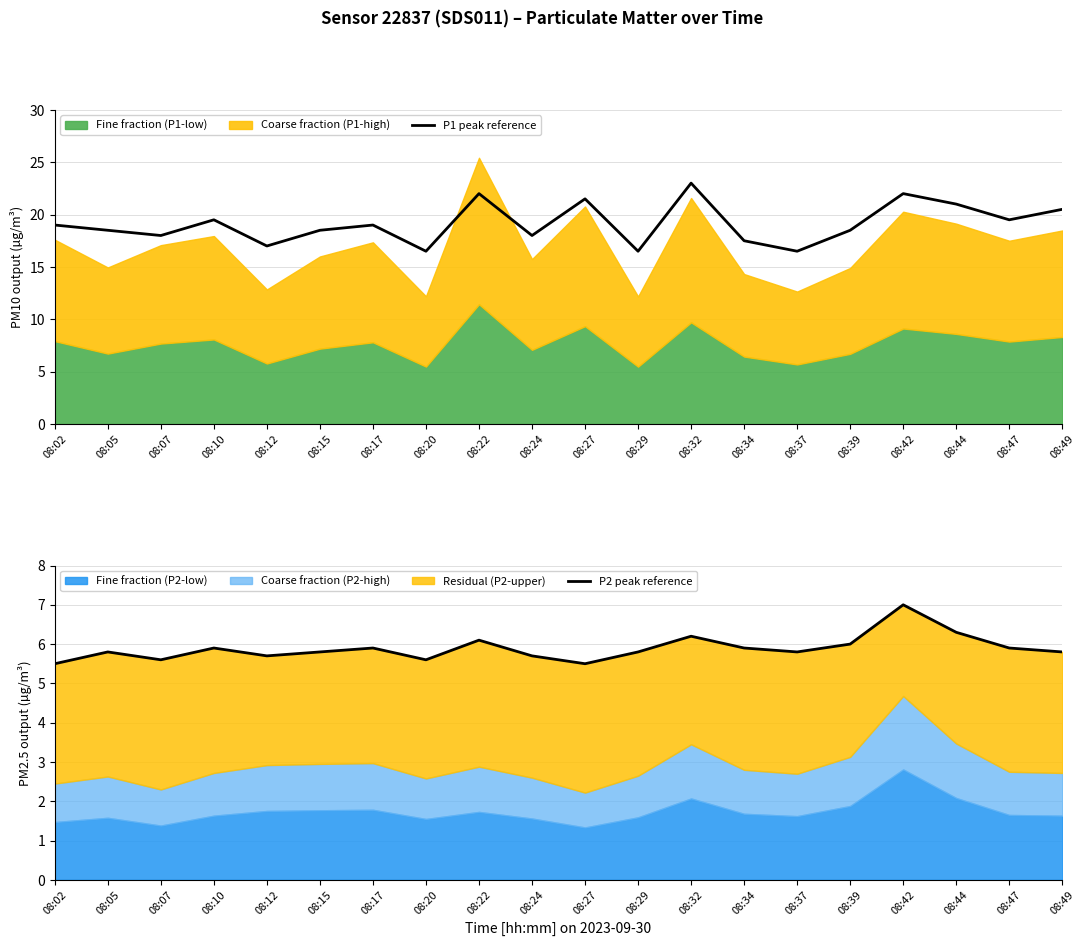

How many lines are shown in the chart?

2